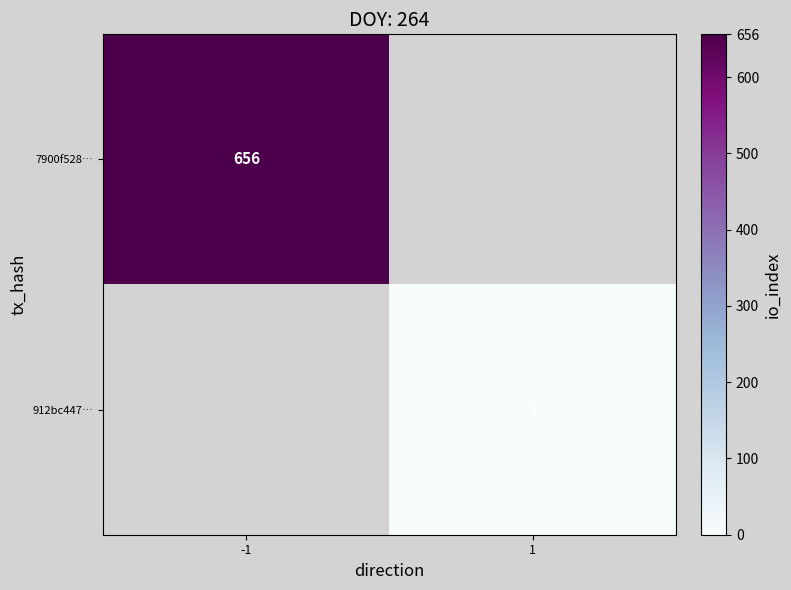

The 912bc447… series shows 9 at 1. True or false?

False